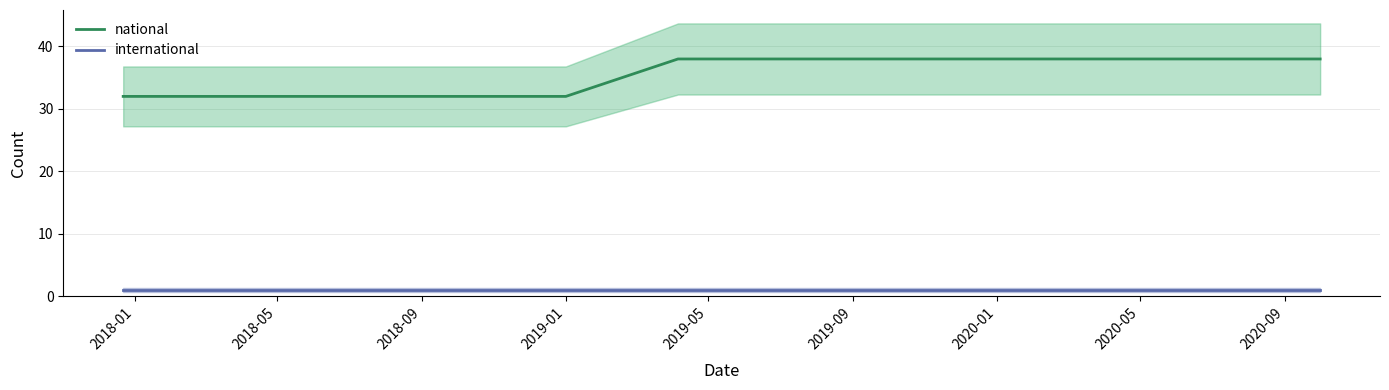

What is the greatest value displayed?

38